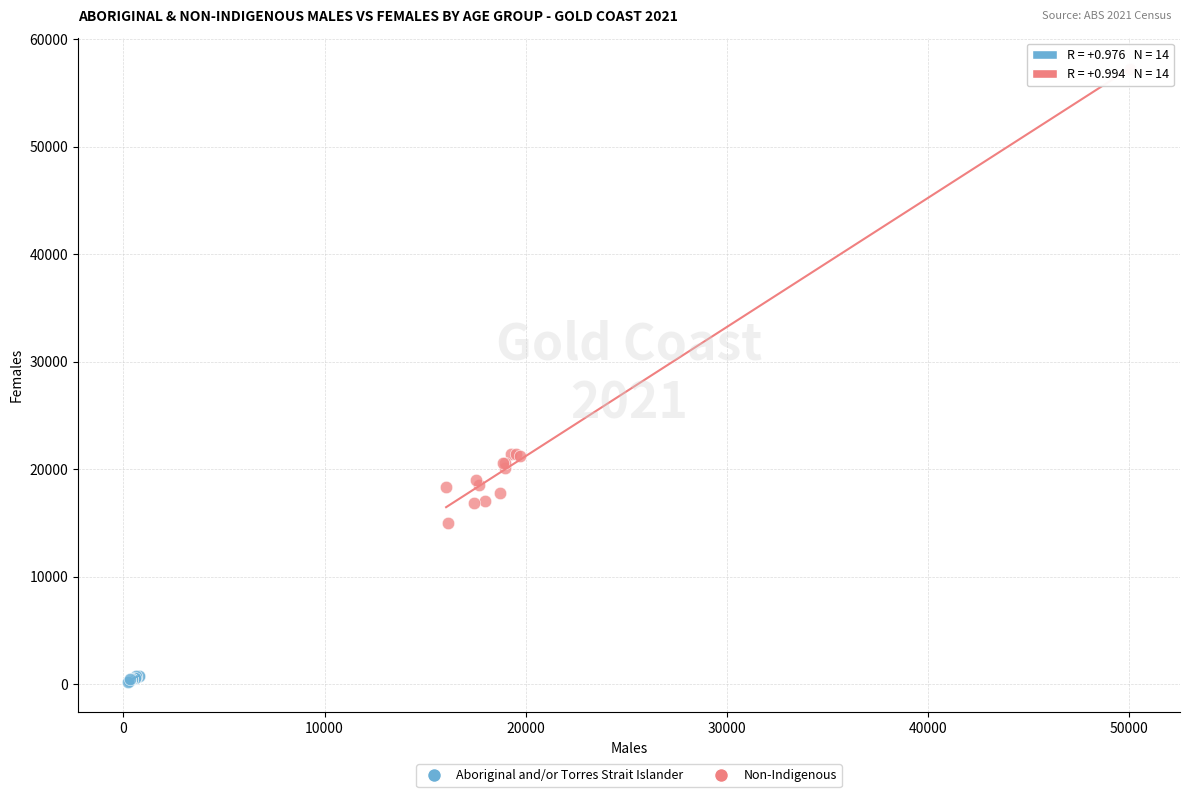

Which series has the largest Y range (max minus min)?

Non-Indigenous